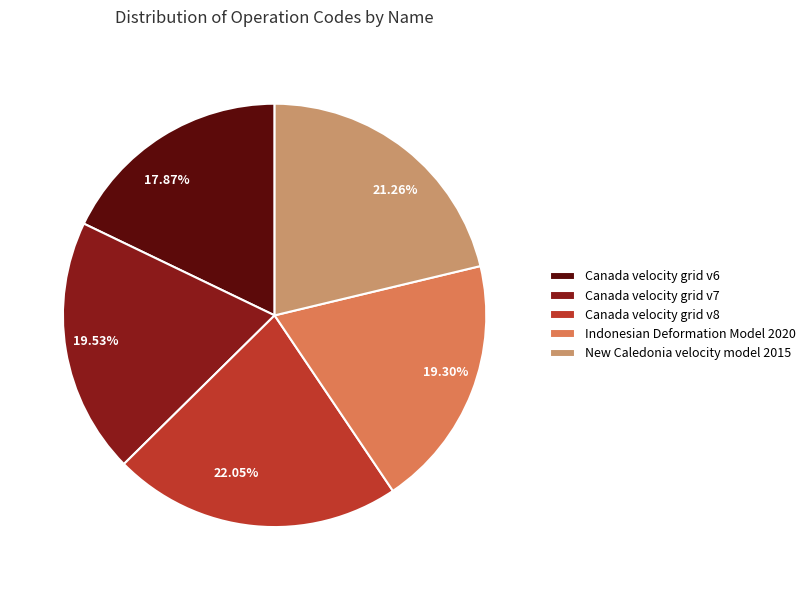

Which has a higher value, Canada velocity grid v8 or Canada velocity grid v6?

Canada velocity grid v8